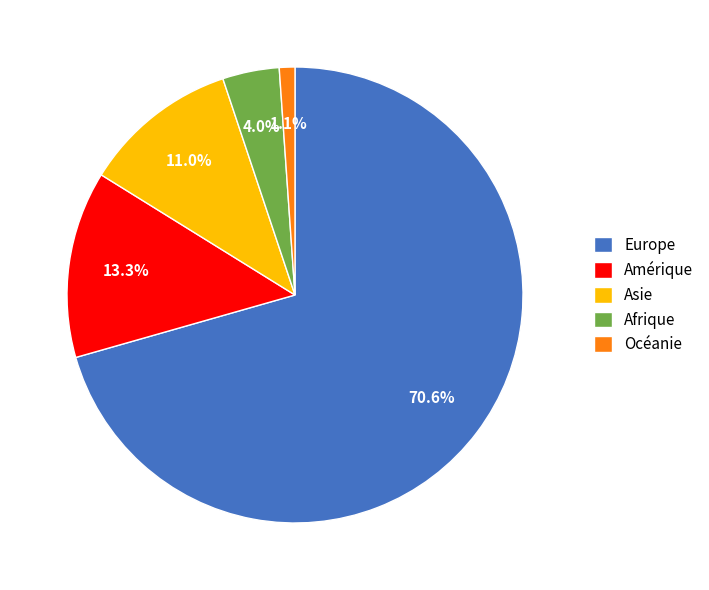

Rank the categories by value from highest to lowest.

Europe, Amérique, Asie, Afrique, Océanie